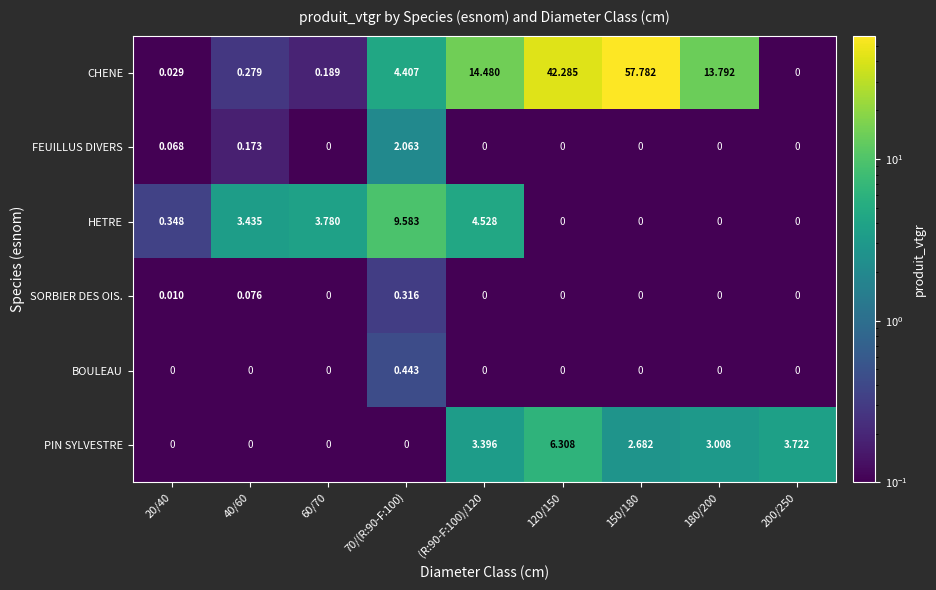

Which series has the widest spread of values?

CHENE